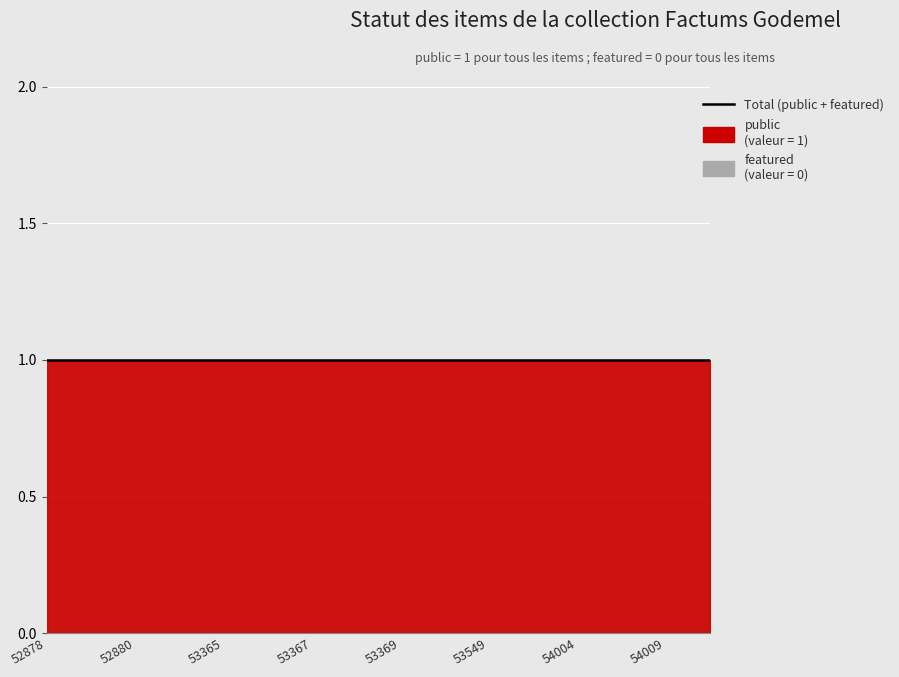

Reading left to right, what are all the values shown in this chart?

public: 1	1	1	1	1	1	1	1	1	1	1	1	1	1	1	1
featured: 0	0	0	0	0	0	0	0	0	0	0	0	0	0	0	0